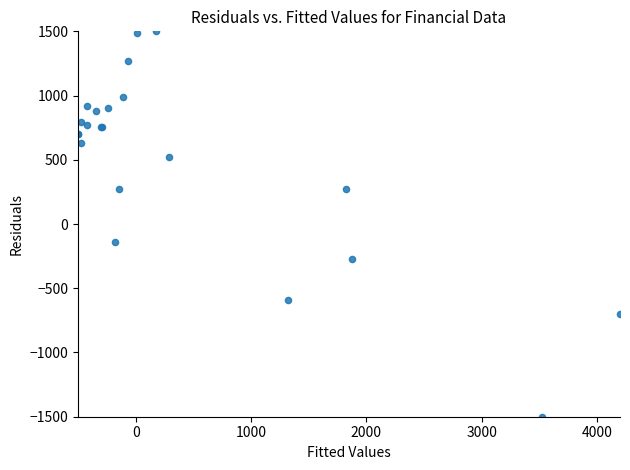

What Y value in the scatter plot is closest to 0?

-141.8